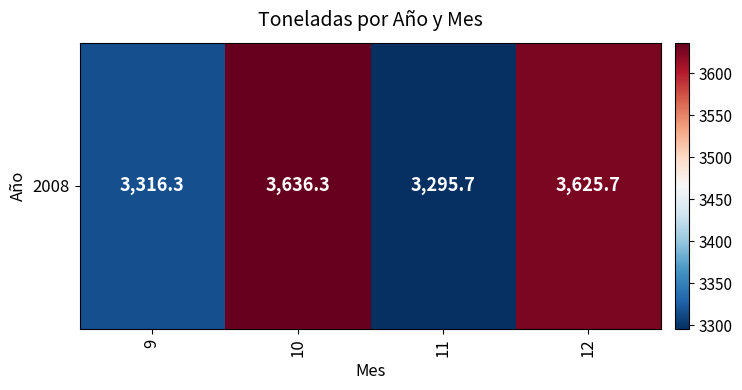

Reading right to left, transcribe all the data shown in this chart.

12=3625.7	11=3295.7	10=3636.3	9=3316.3